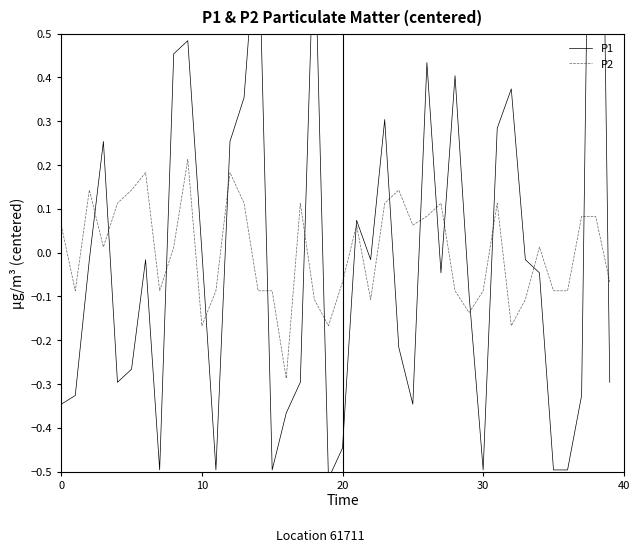

Does the chart display data point markers on the line(s)?

No